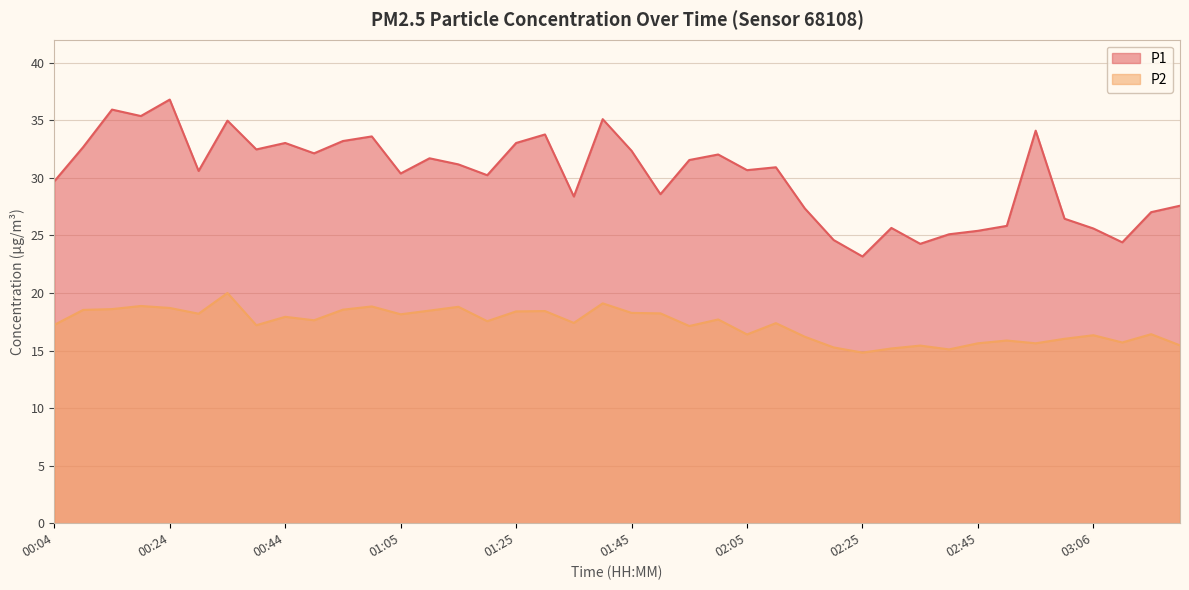

What is the sum of the P1 values at 00:29 and 01:15?

61.8